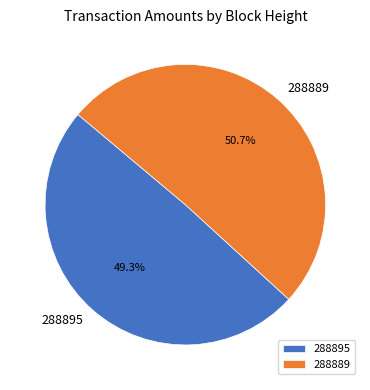

Which slice represents more than half of the pie?

288889